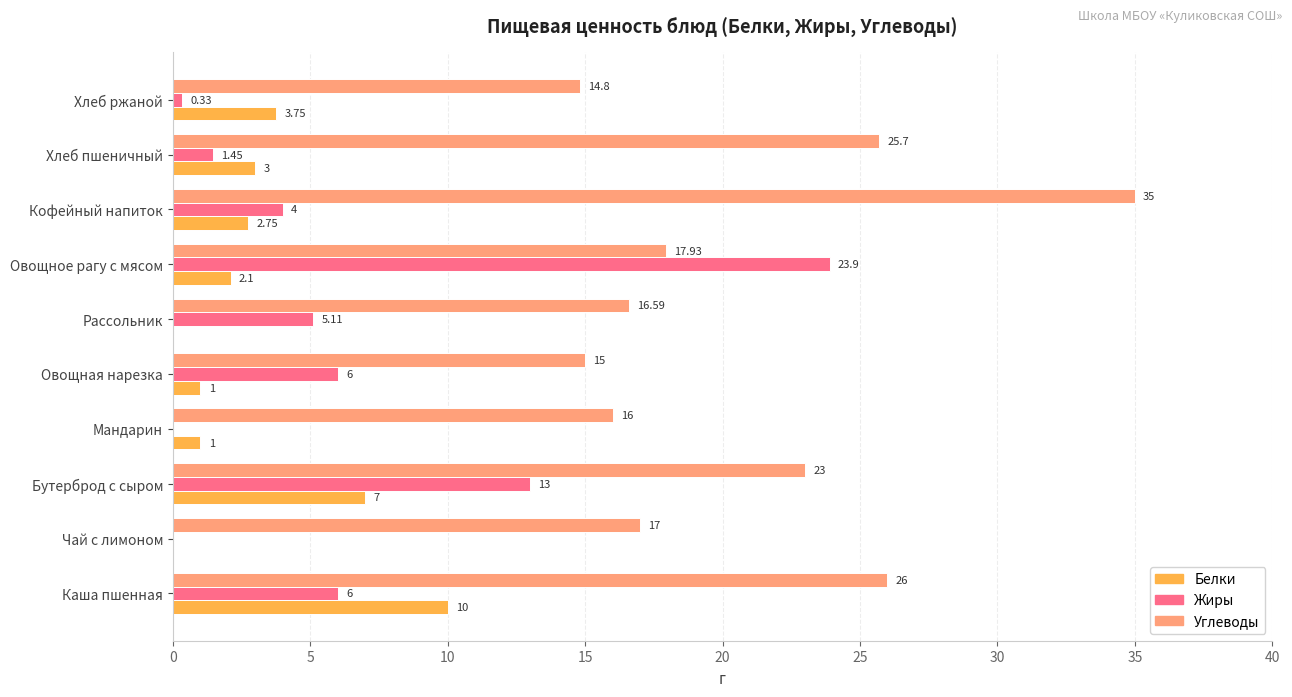

At which label does Жиры reach its peak?

Овощное рагу с мясом